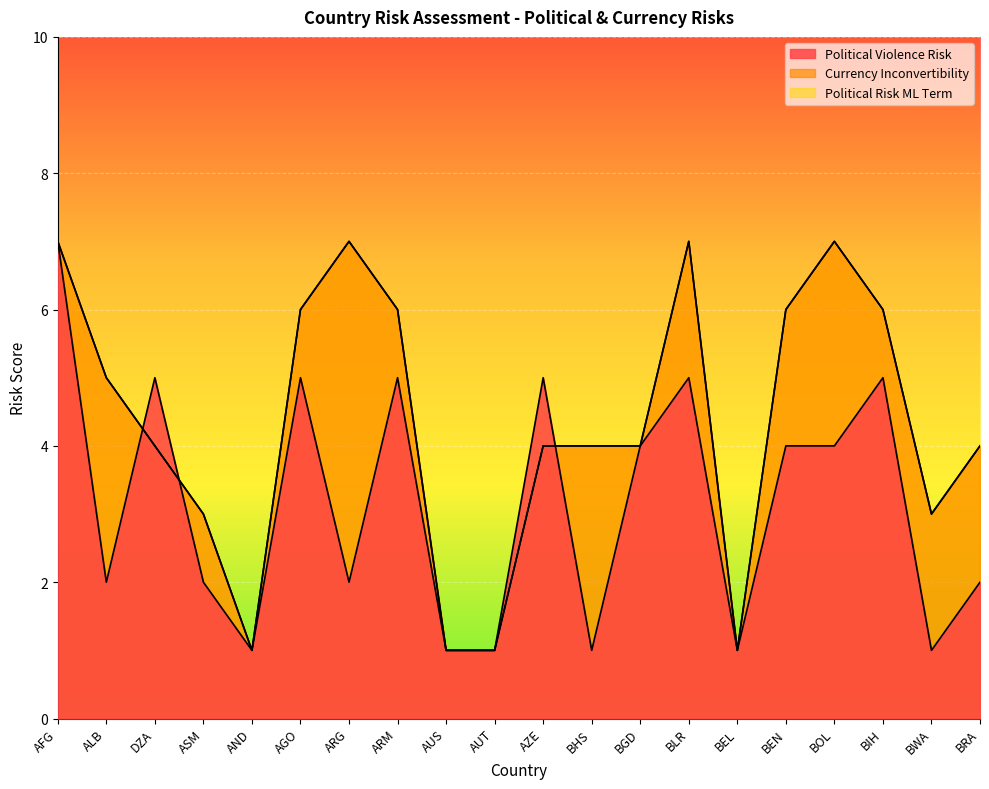

What is the difference between the second highest and second lowest values in the Currency Inconvertibility series?

6